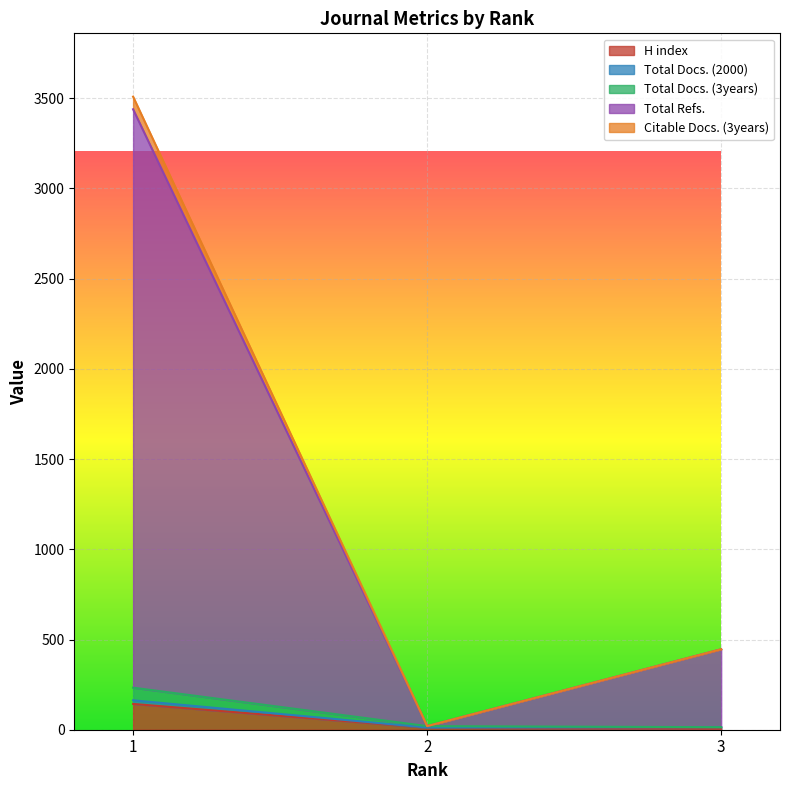

At which category is the sum across all series the highest?

1